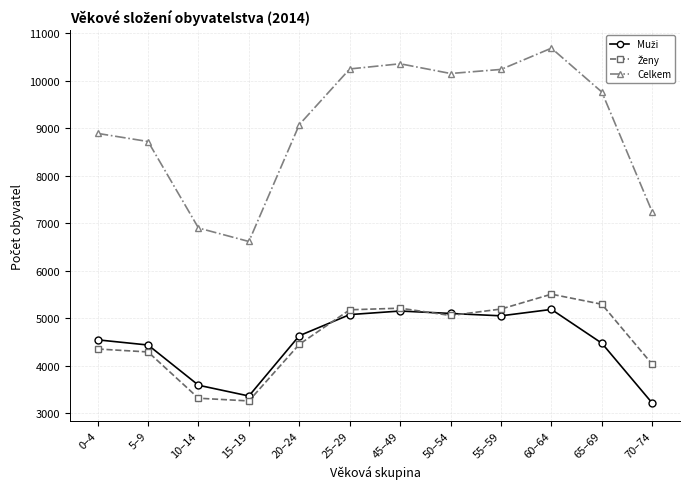

What is the lowest value of the Celkem series?

6614